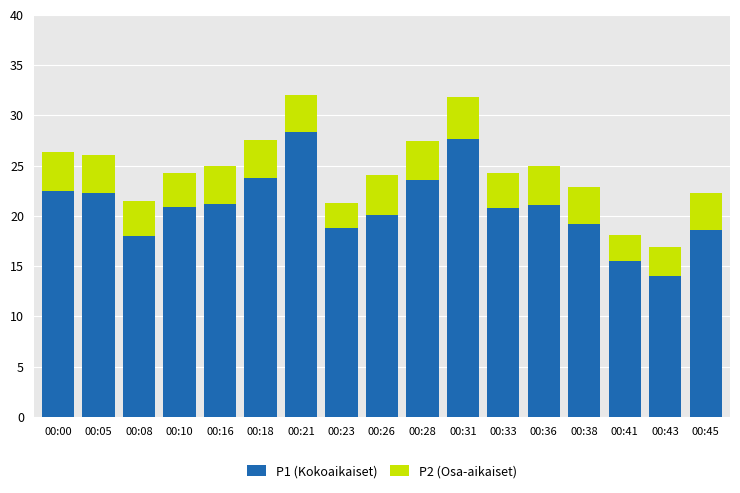

What is the total value across all series at 00:41?

18.1